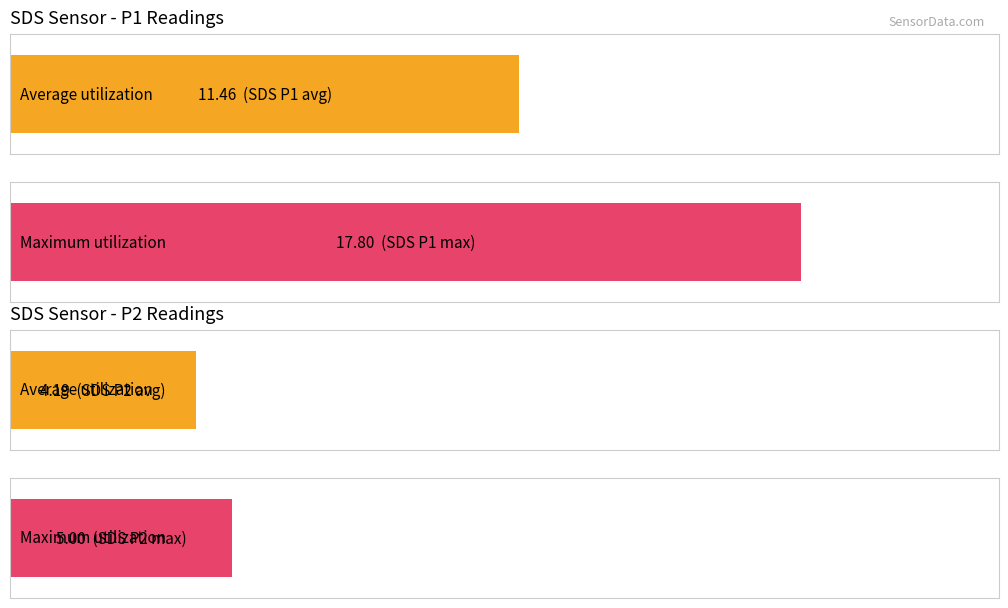

The value of SDS_P1 at 00:10 is 17.1. True or false?

False